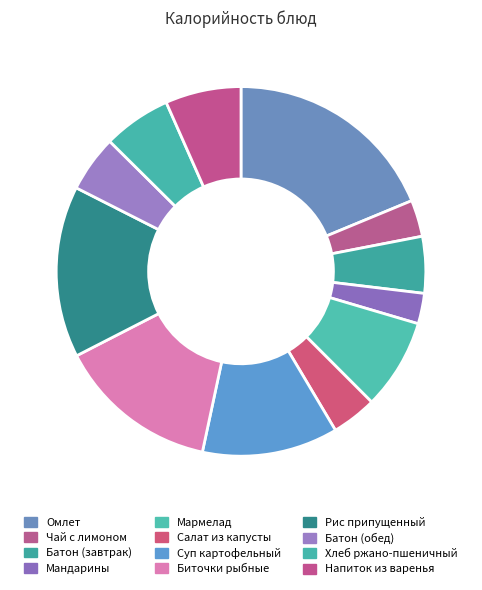

Which category has the biggest portion of the pie?

Омлет